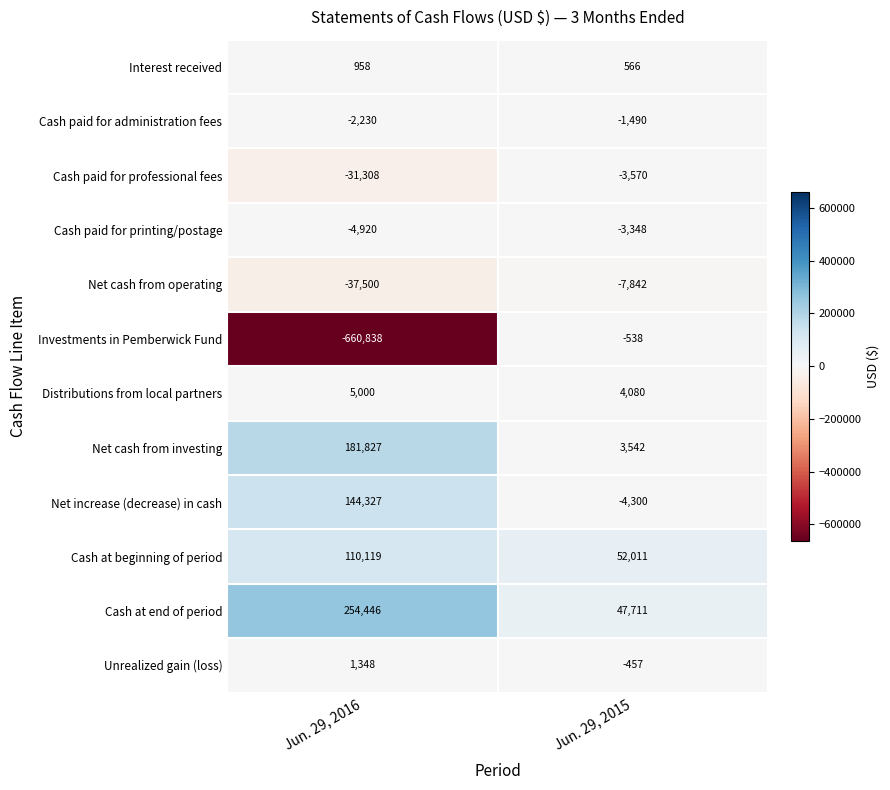

At which label is Investments in Pemberwick Fund closest to -330688?

Jun. 29, 2016